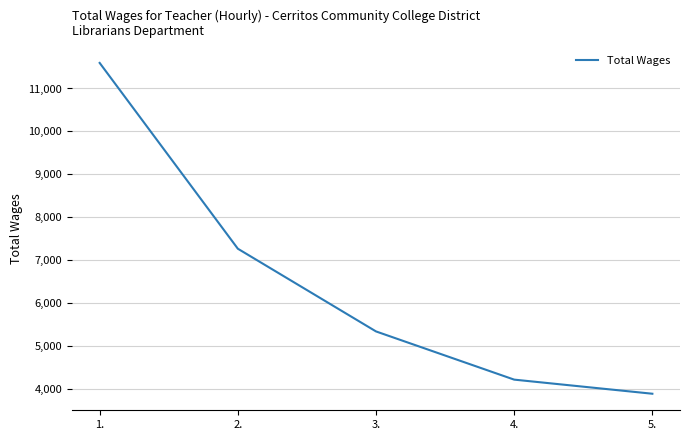

At which label does the data first exceed 5334?

1.